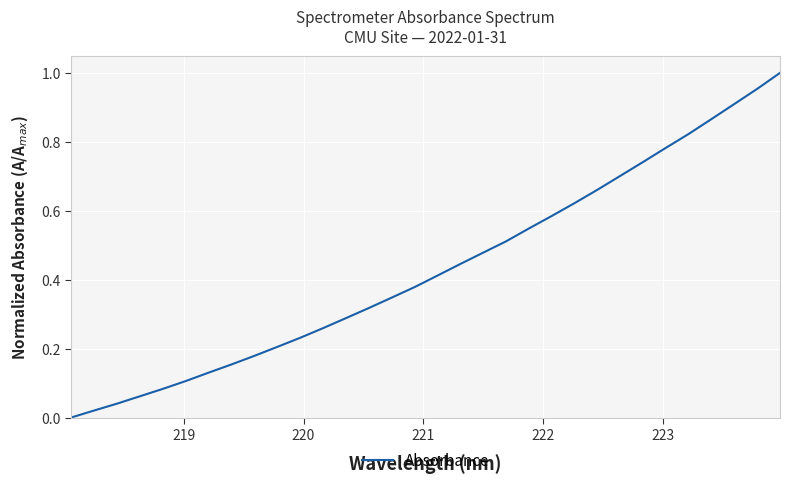

How many lines are shown in the chart?

1